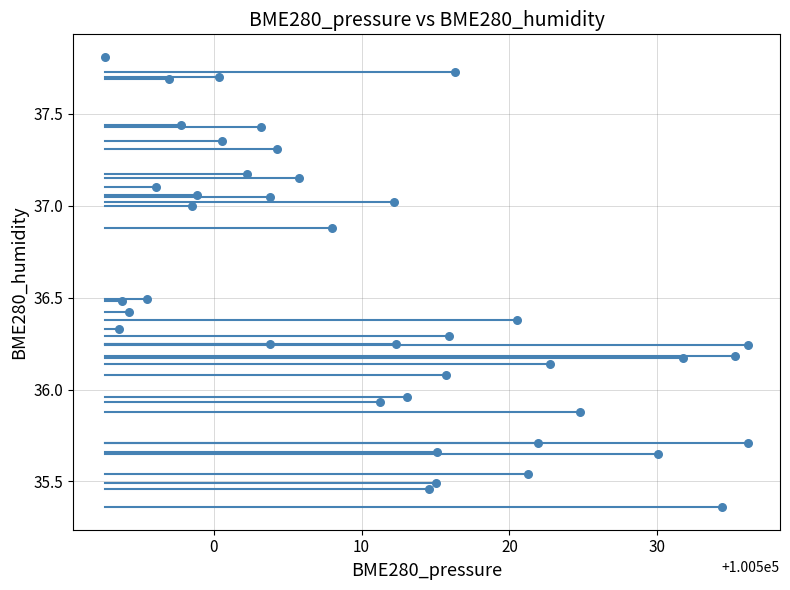

What is the range of X values (max minus min)?

43.5